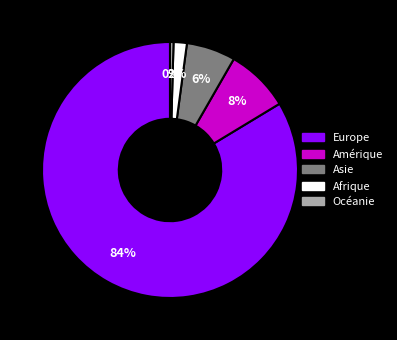

Which has a higher value, Afrique or Amérique?

Amérique